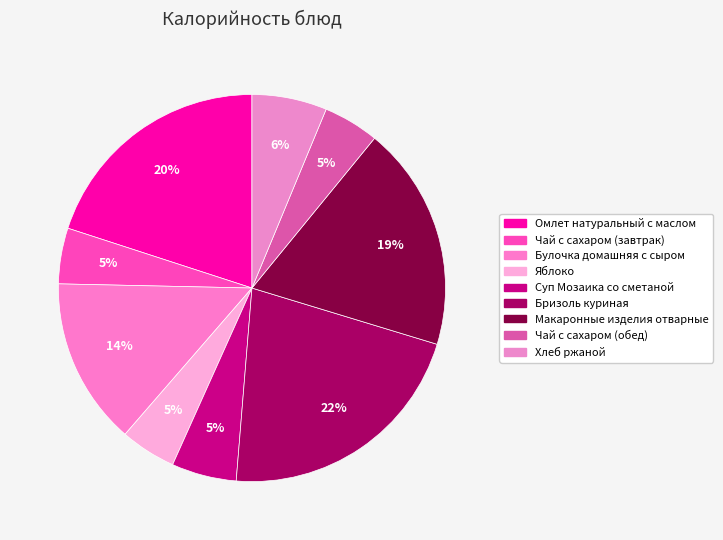

Rank the categories by value from highest to lowest.

Бризоль куриная, Омлет натуральный с маслом, Макаронные изделия отварные, Булочка домашняя с сыром, Хлеб ржаной, Суп Мозаика со сметаной, Чай с сахаром (завтрак), Яблоко, Чай с сахаром (обед)